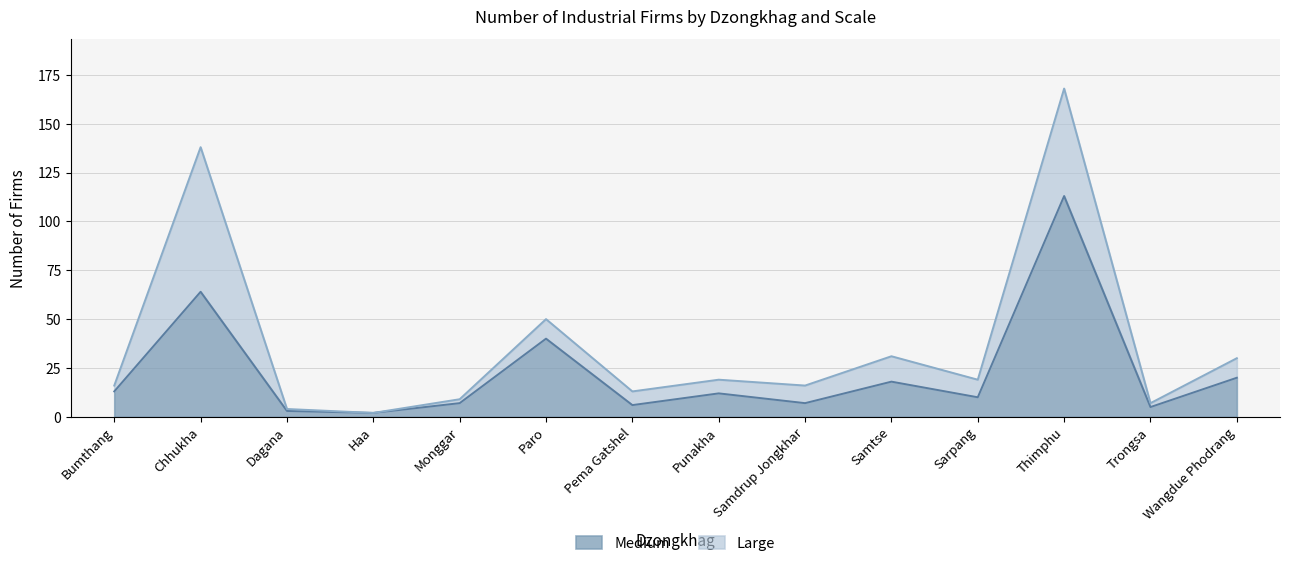

Reading right to left, extract all data points from this chart.

20	5	113	10	18	7	12	6	40	7	2	3	64	13